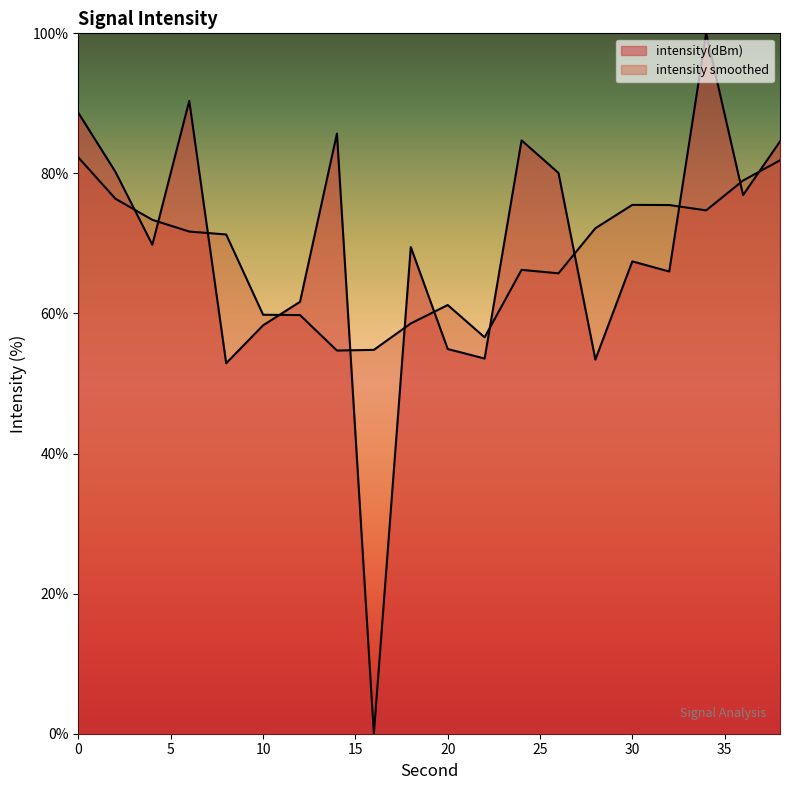

Where is the first local minimum?

4